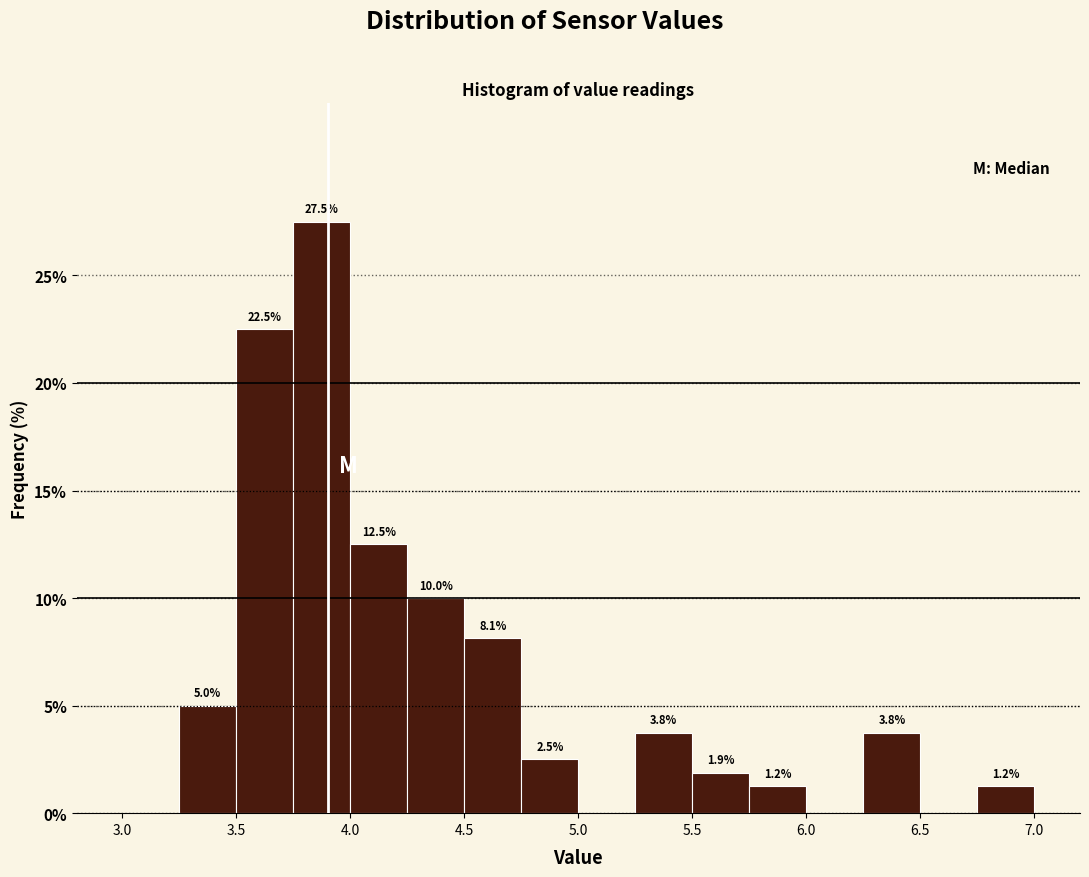

Over which range of the x-axis is the bar tallest?

3.75 to 4.00